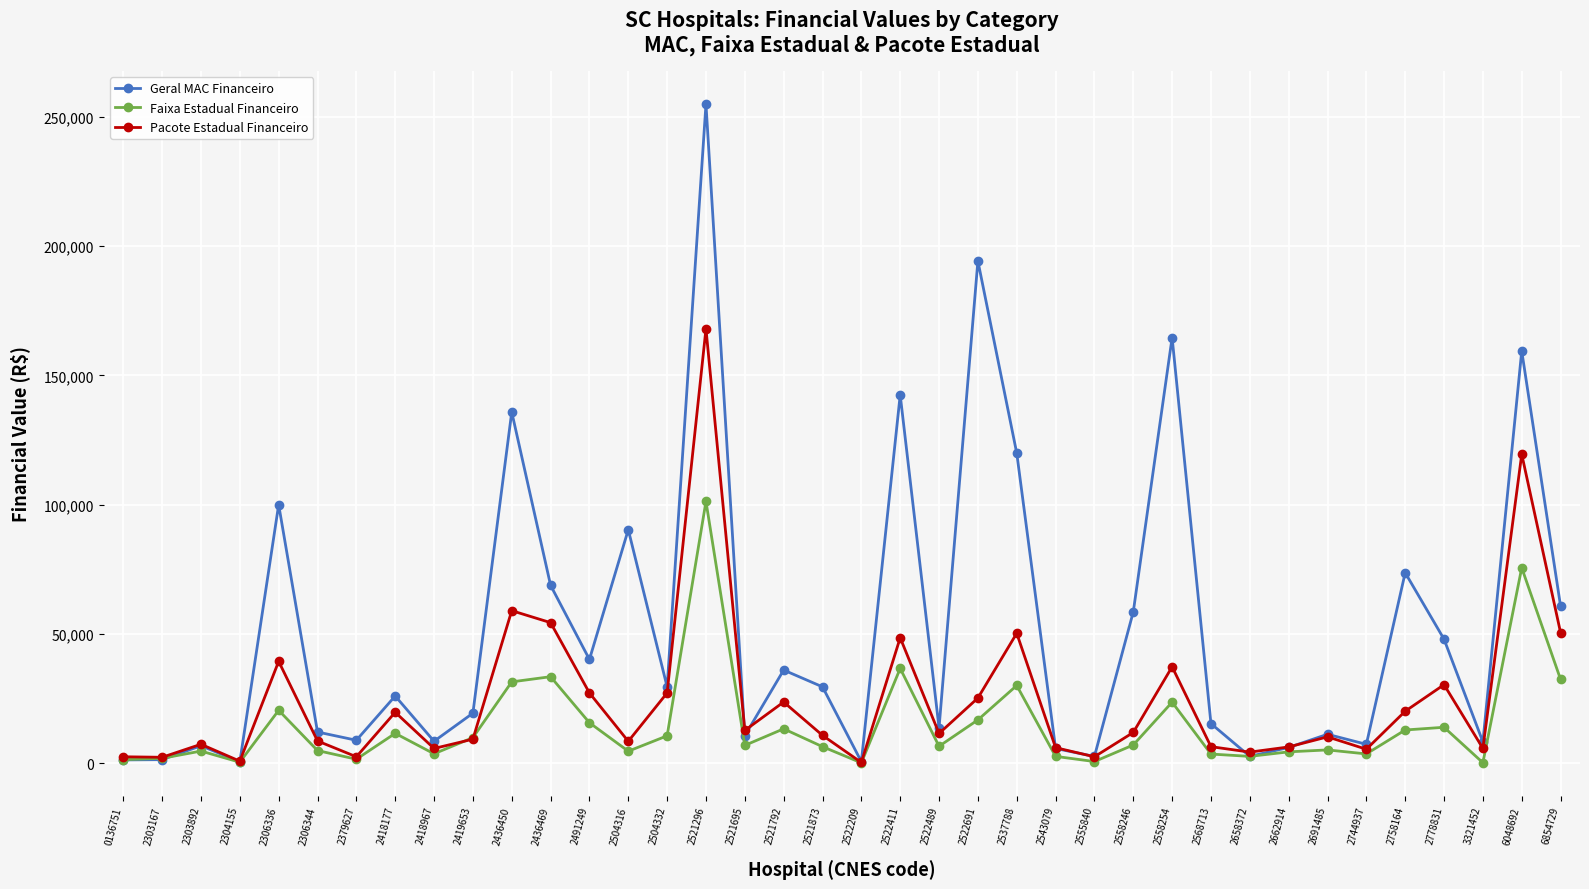

Is this an area chart (filled region under the line)?

No